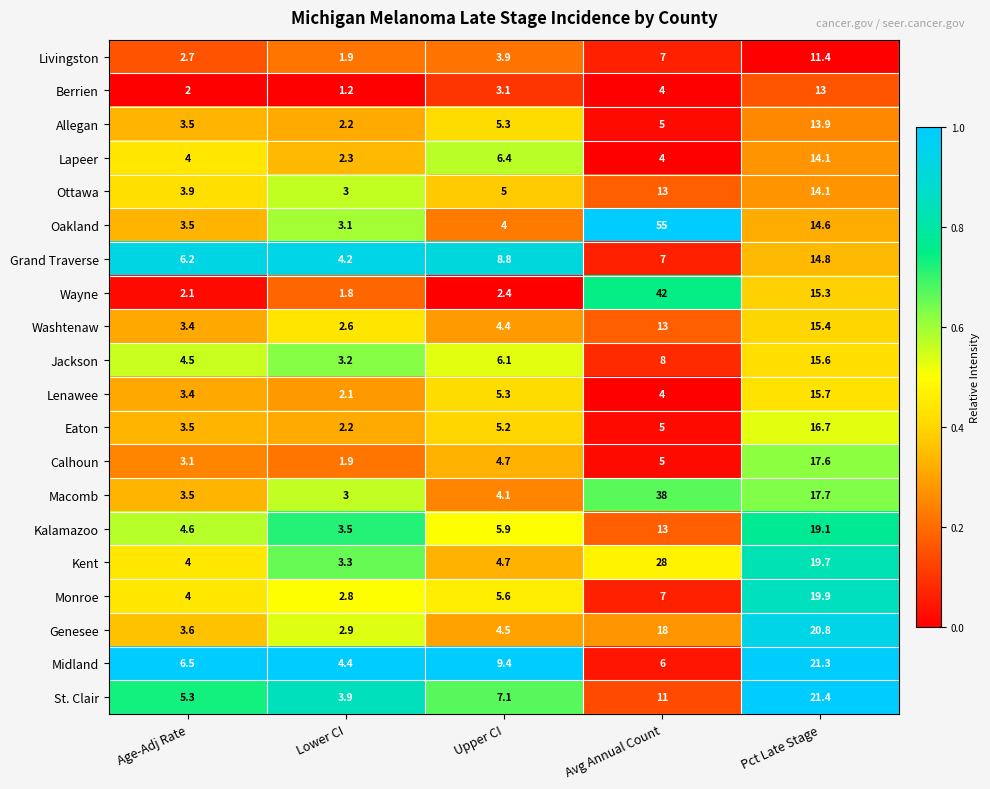

What is the average value of the Jackson series?

7.5